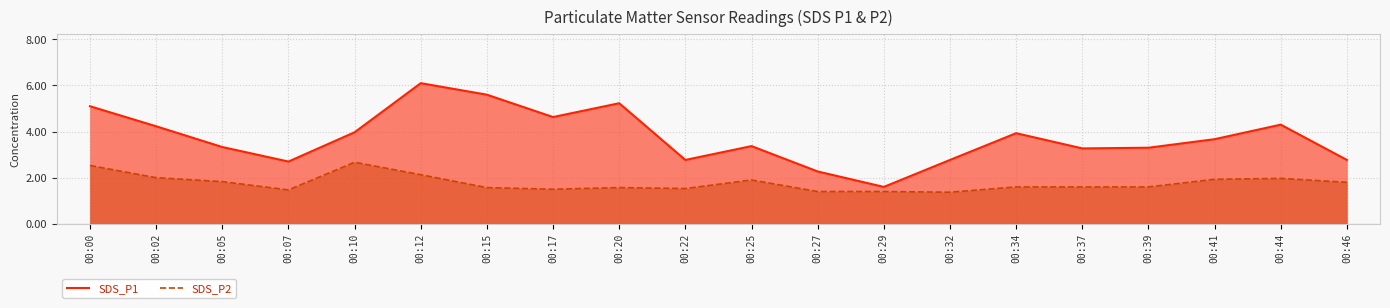

What value does the SDS_P2 series have at 00:34?

1.6